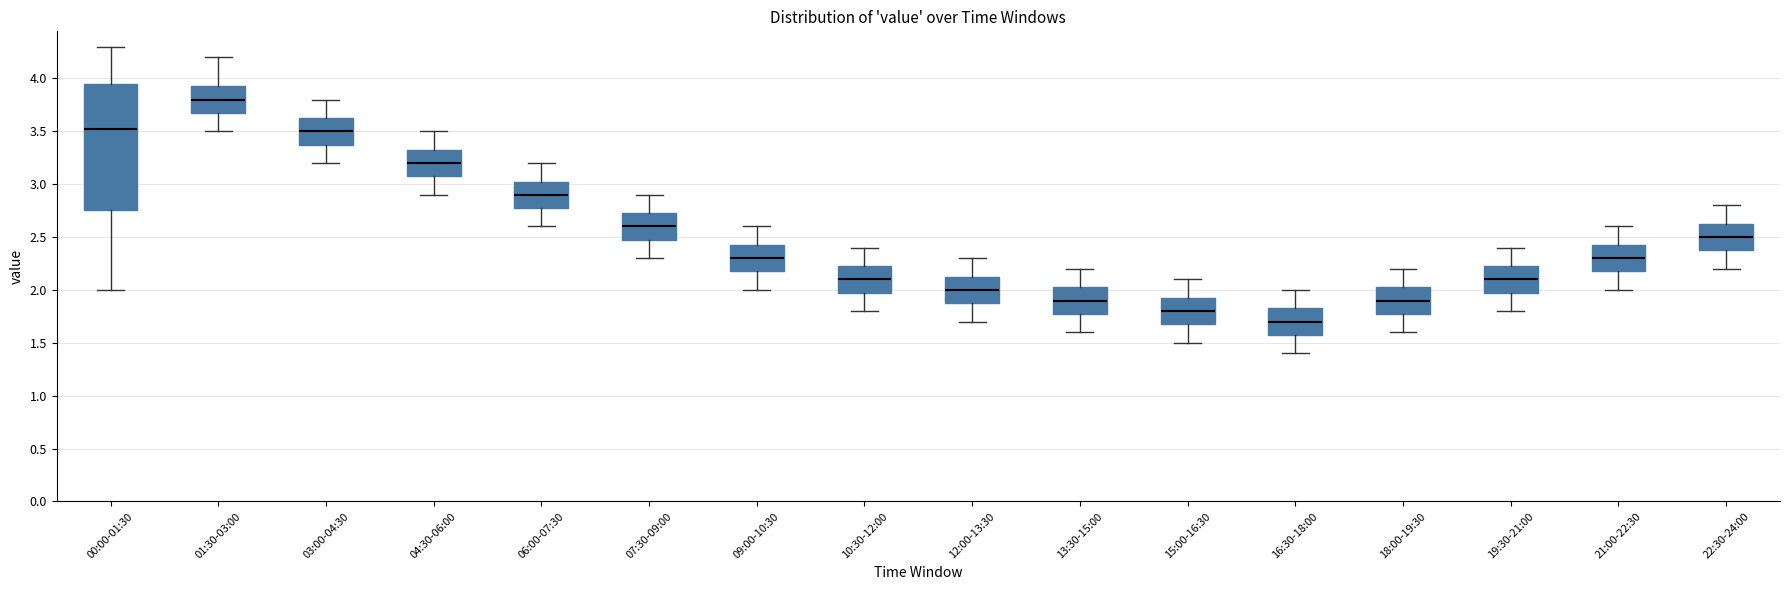

Where does the lower whisker of the box for 21:00-22:30 end on the y-axis? The values are not printed on the chart, so give them approximately, as read against the axis.

2.00